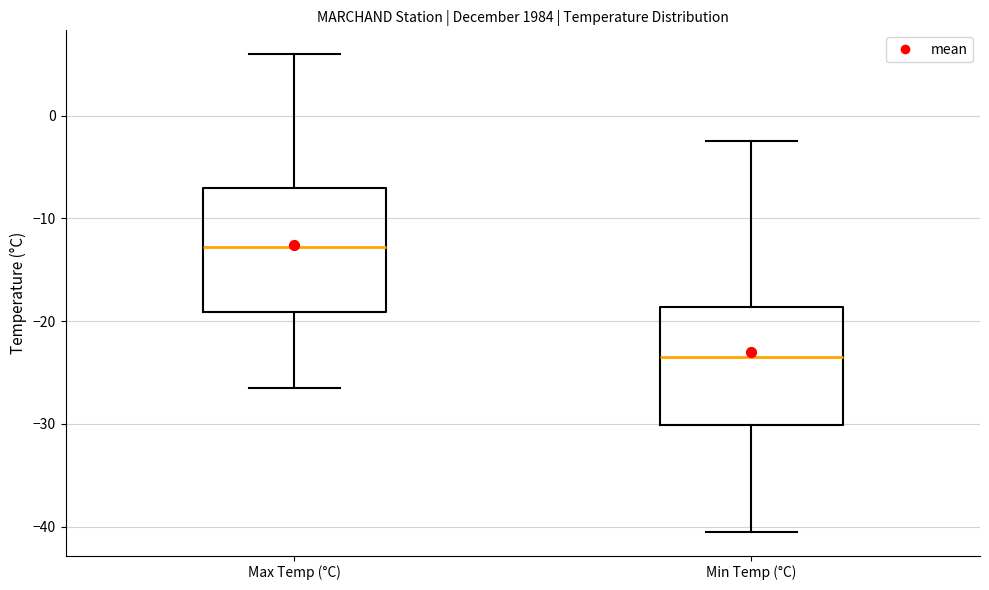

Reading left to right, read every box against the y-axis: the position of its median line, the range the box covers, and the ends of its whiskers. The values are not printed on the chart, so give them approximately, as read against the axis.

Max Temp (°C): median -13, box -19 to -7, whiskers -26 to 6
Min Temp (°C): median -23, box -30 to -19, whiskers -40 to -2